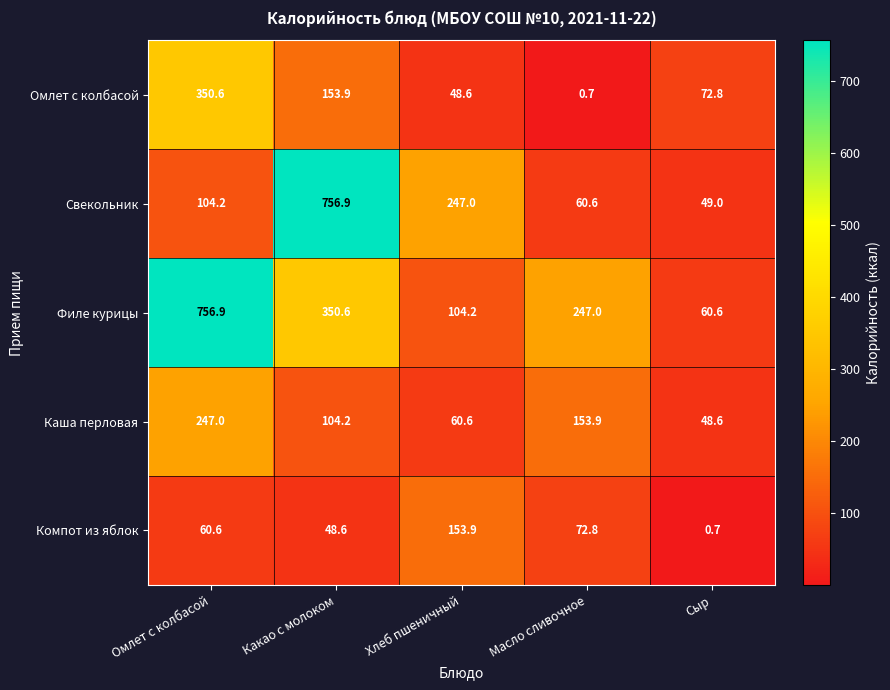

Between Какао с молоком and Хлеб пшеничный, which series saw the biggest shift?

Свекольник